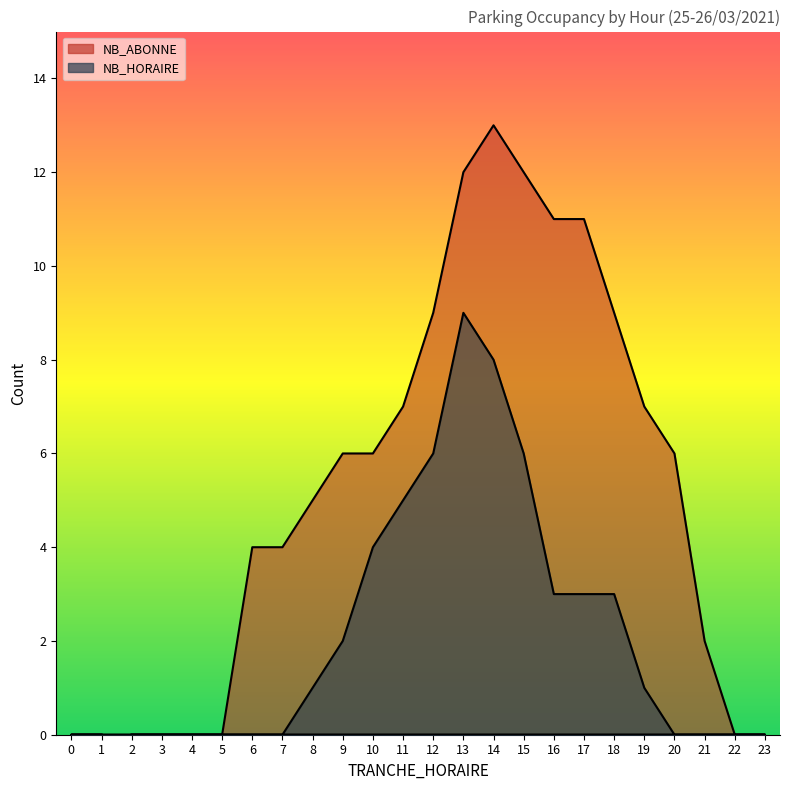

What is the difference between the NB_ABONNE values at 6 and 23?

4